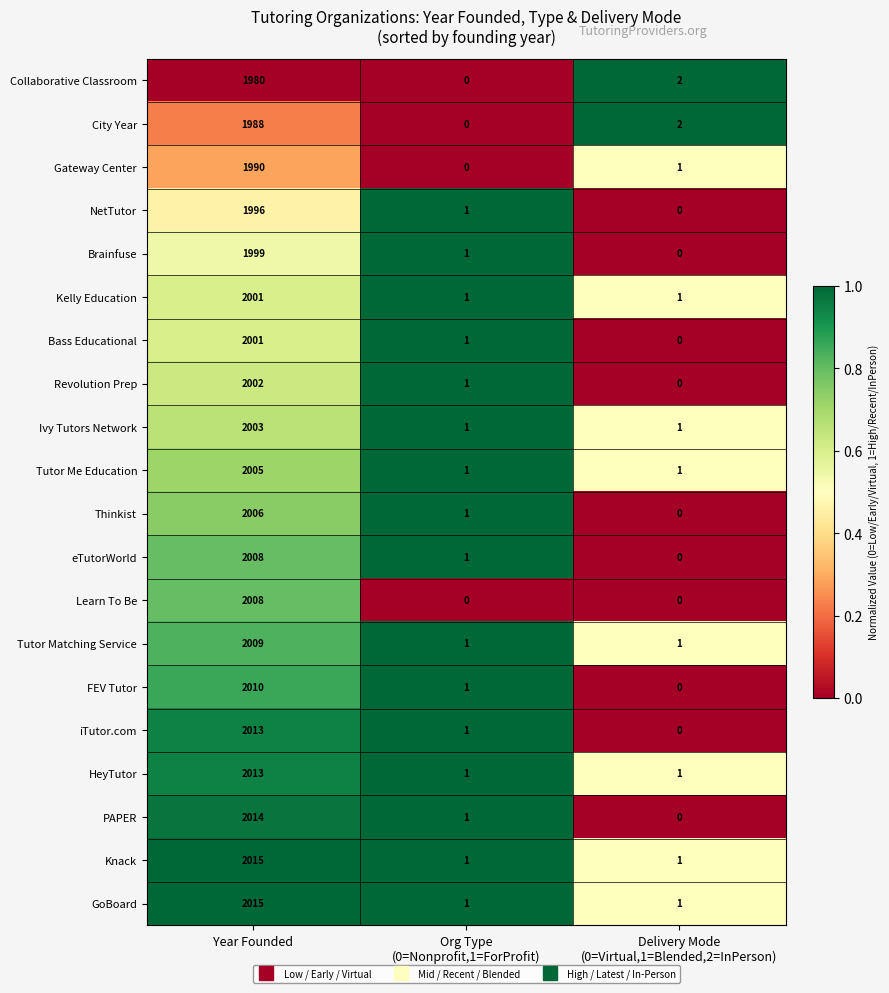

True or false: eTutorWorld has a value of 1267 at Year Founded.

False